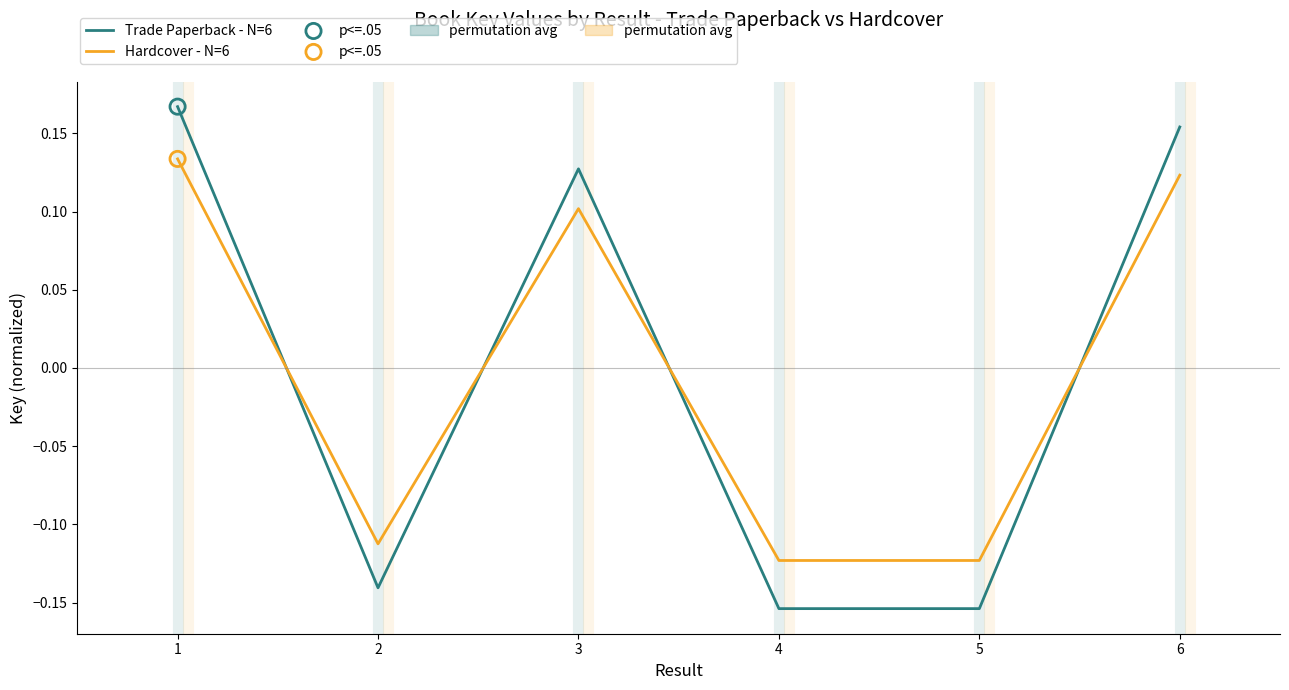

At how many categories does at least one series exceed 0?

3